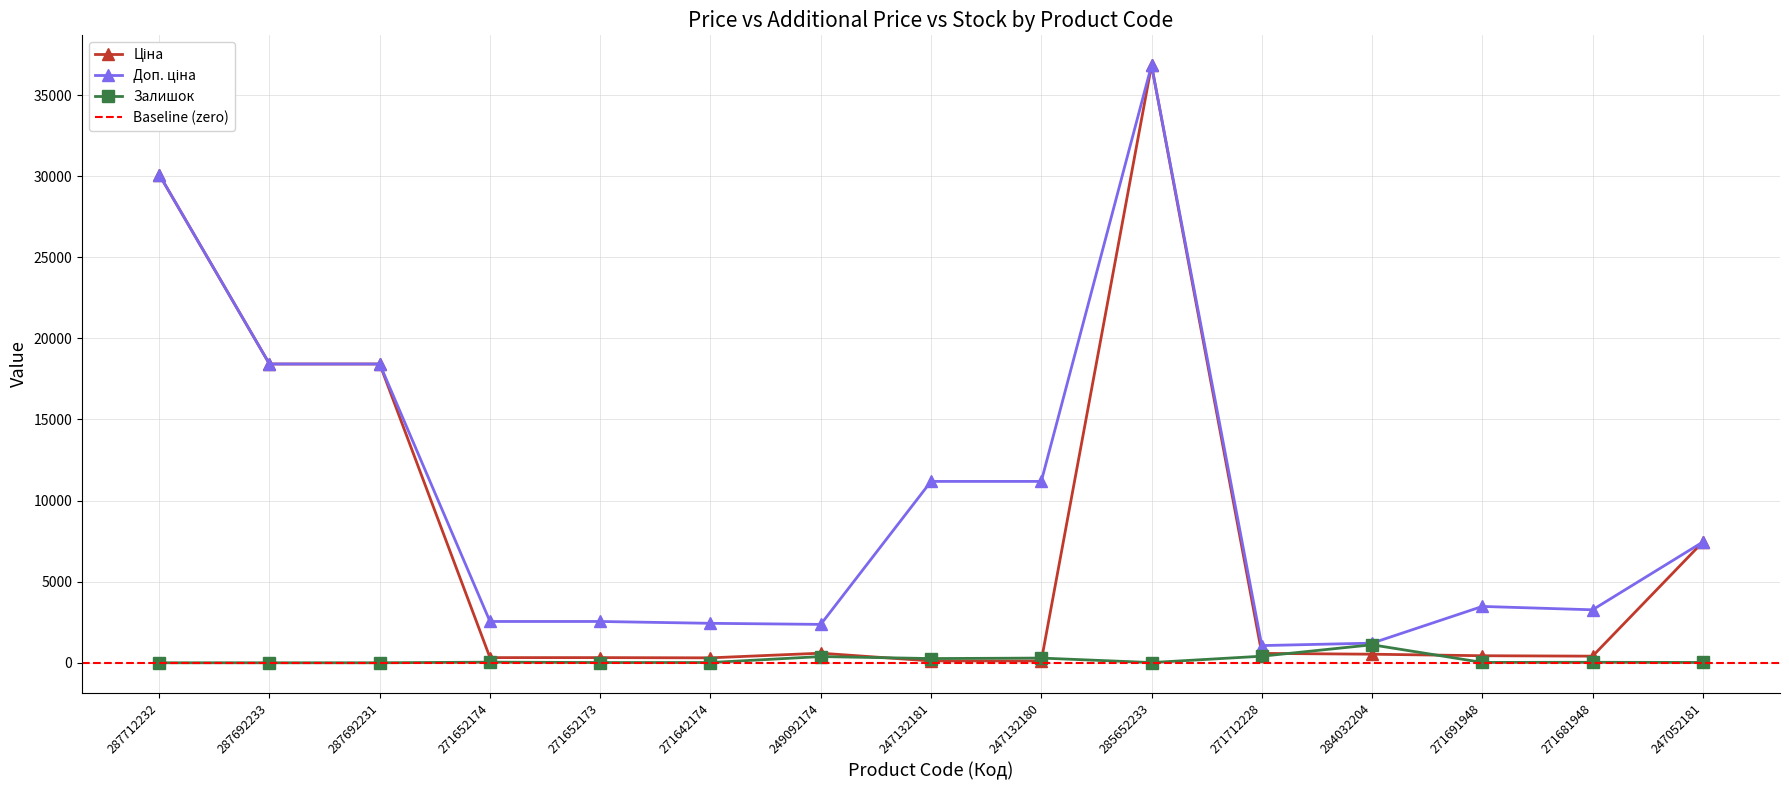

Rank the series by their average value, from highest to lowest.

Доп. ціна, Ціна, Залишок